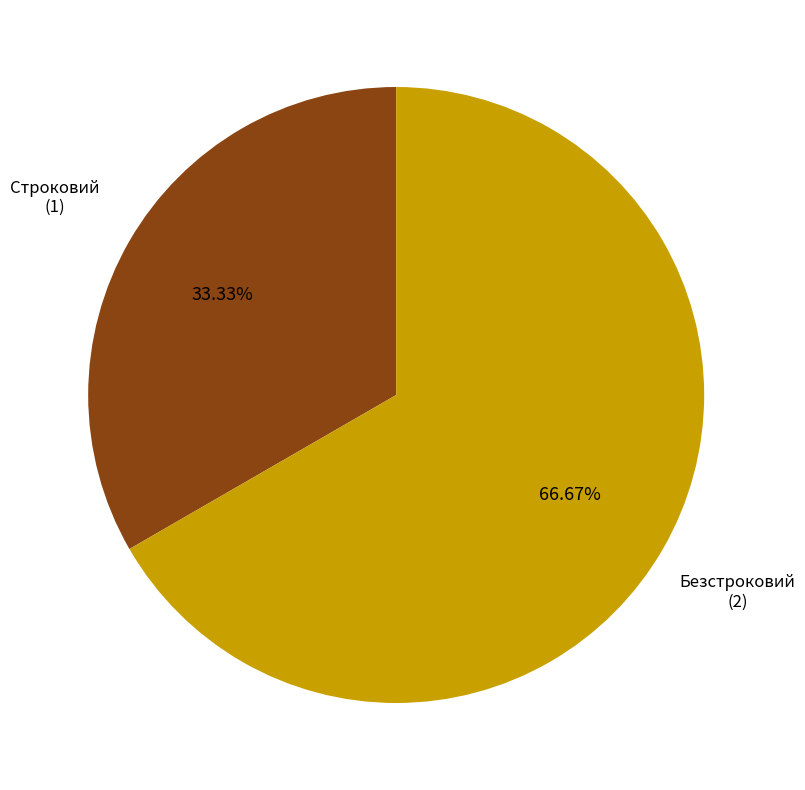

Is there a majority slice in this chart?

Yes